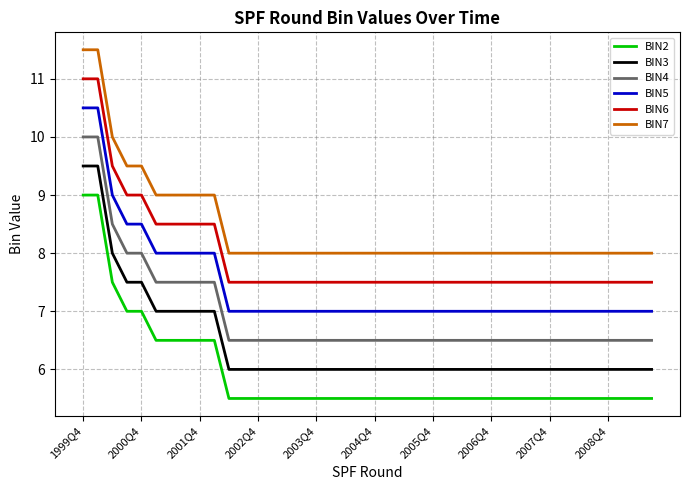

Rank the series by their average value, from highest to lowest.

BIN7, BIN6, BIN5, BIN4, BIN3, BIN2